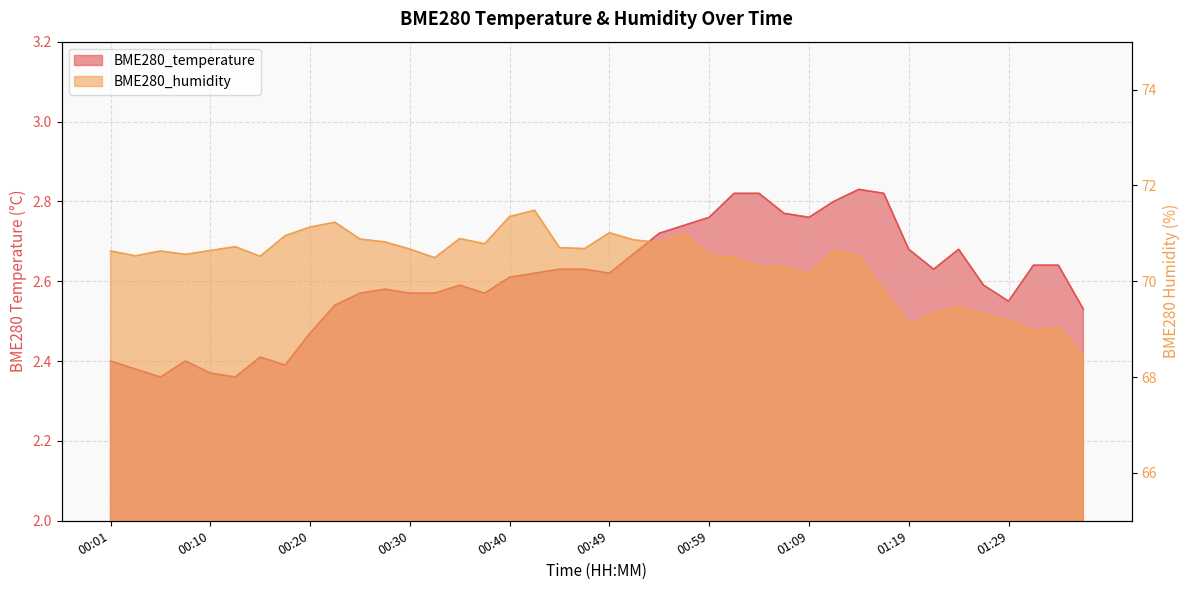

What is the approximate value of BME280_temperature at 00:03?

2.4